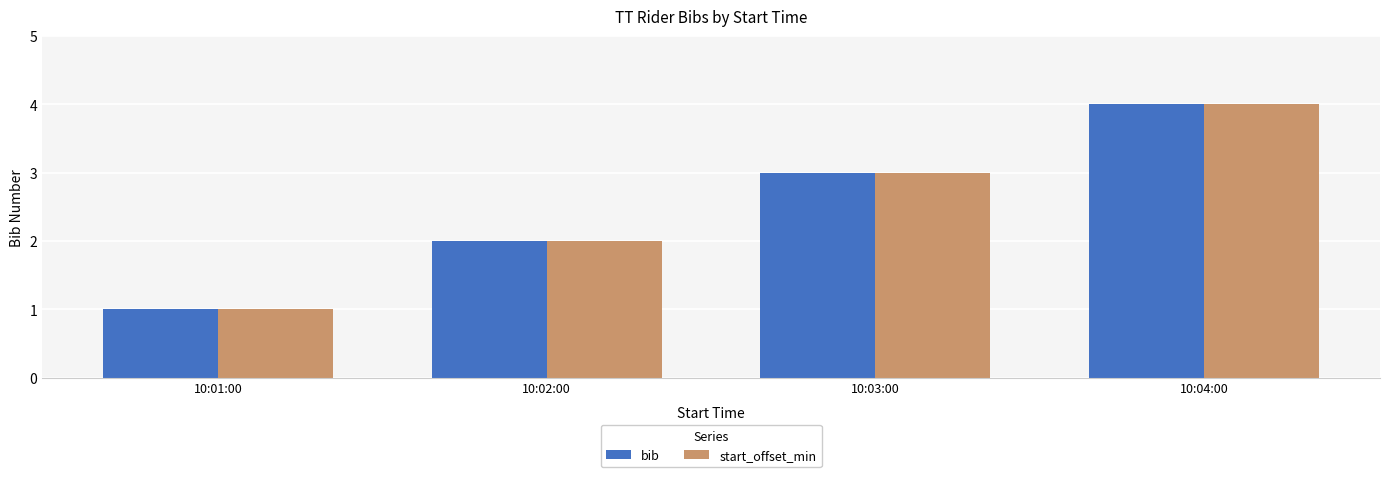

What is the label of the 1st bar from the left?

10:01:00